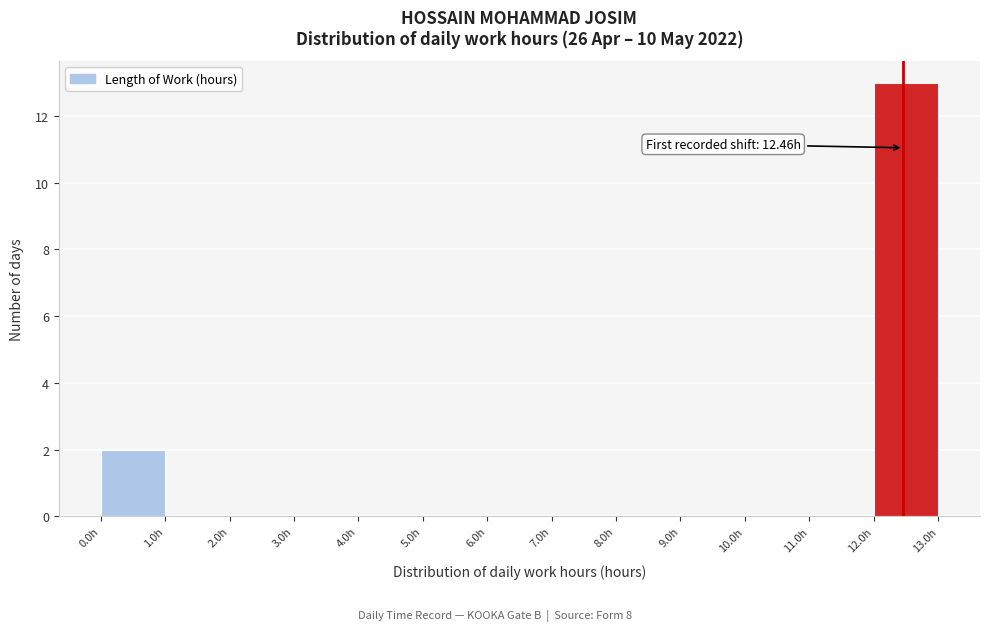

Over which range of the x-axis is the bar tallest?

12 to 13